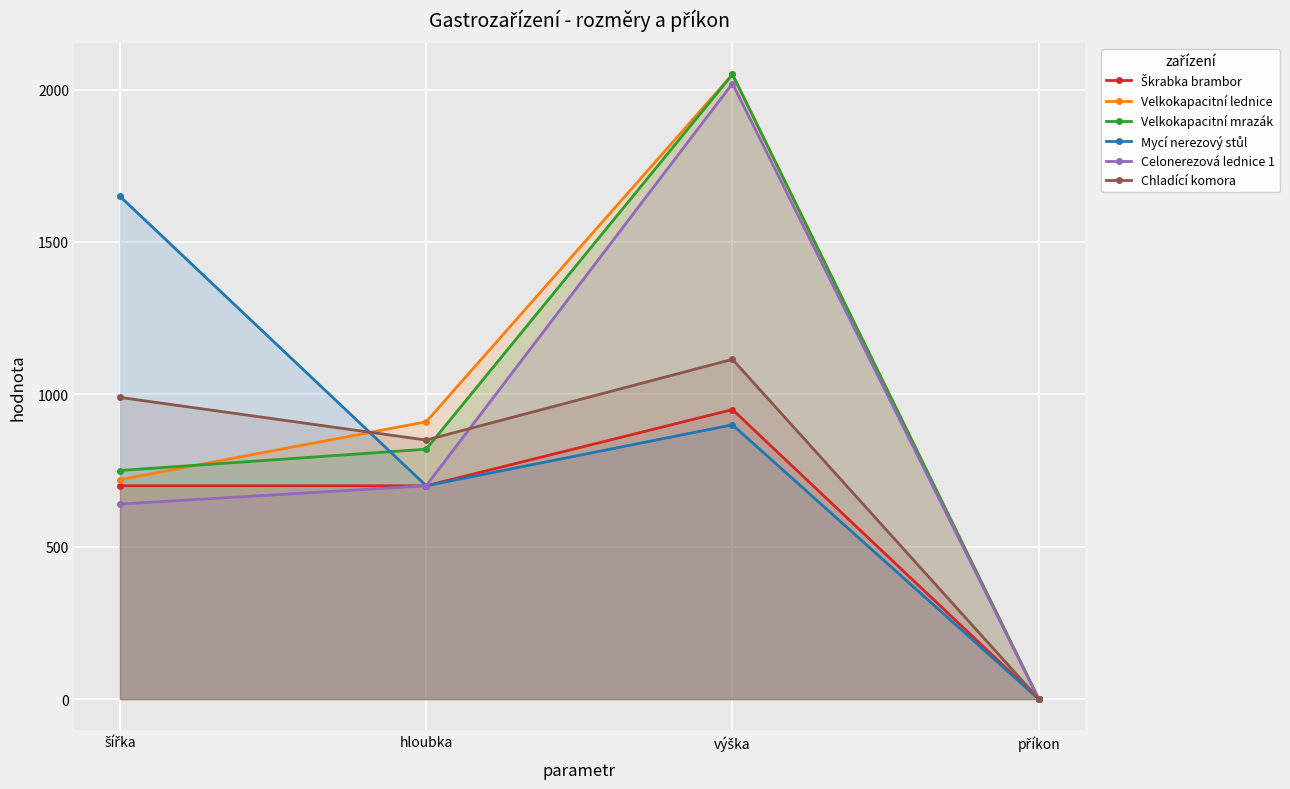

At which label does Velkokapacitní lednice first exceed 910?

výška